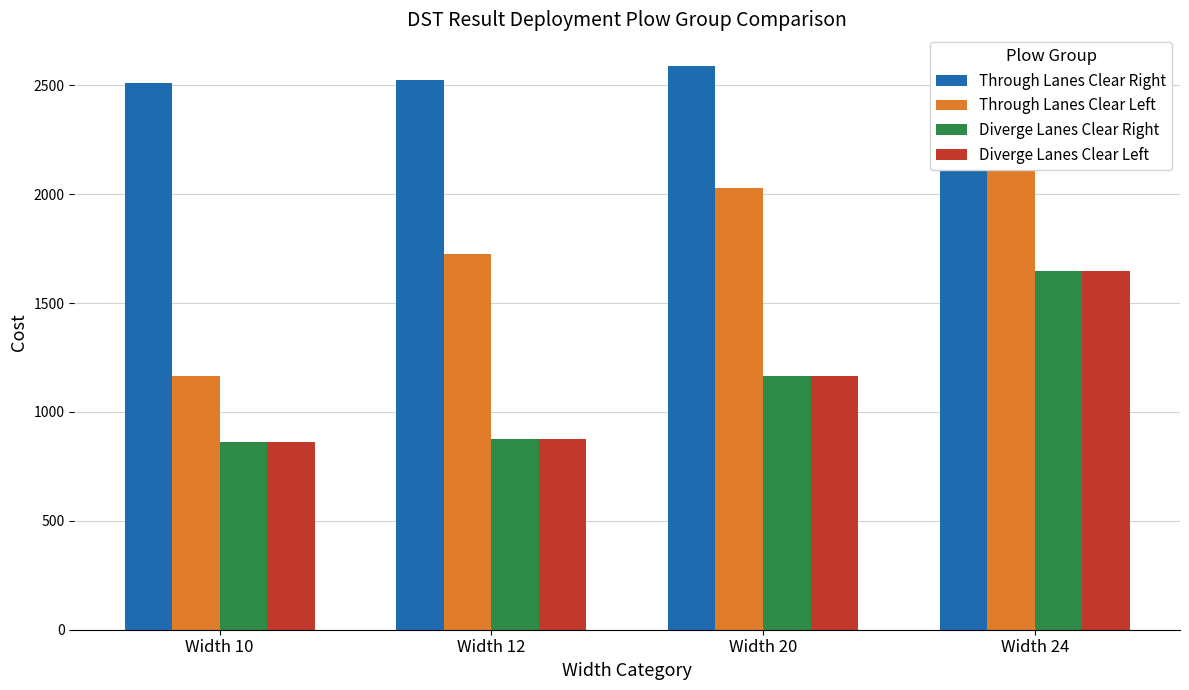

Between Width 12 and Width 24, which is larger?

Width 24